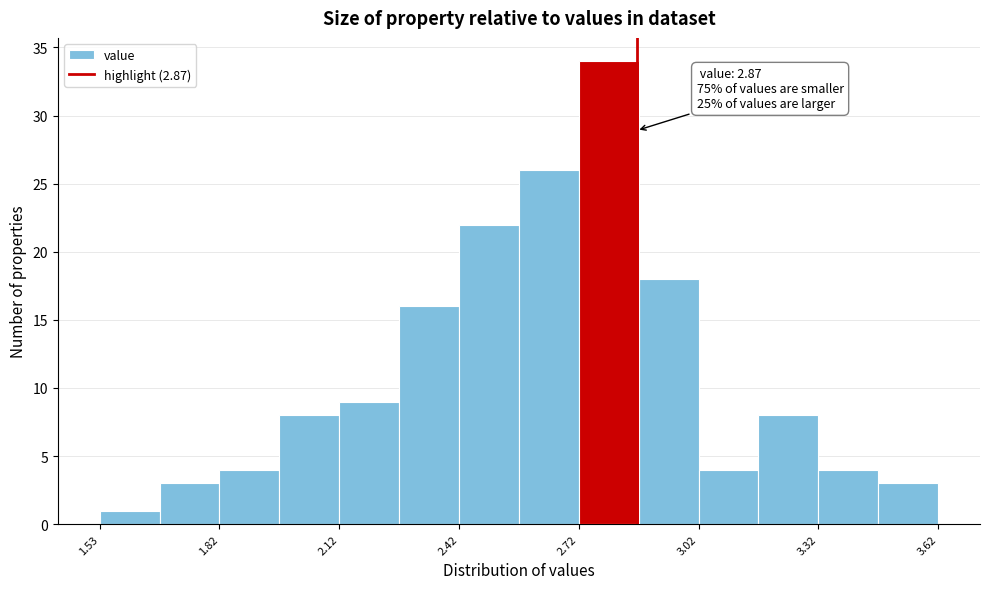

Read against the x-axis, roughly where is the centre of the tallest bar?

2.80